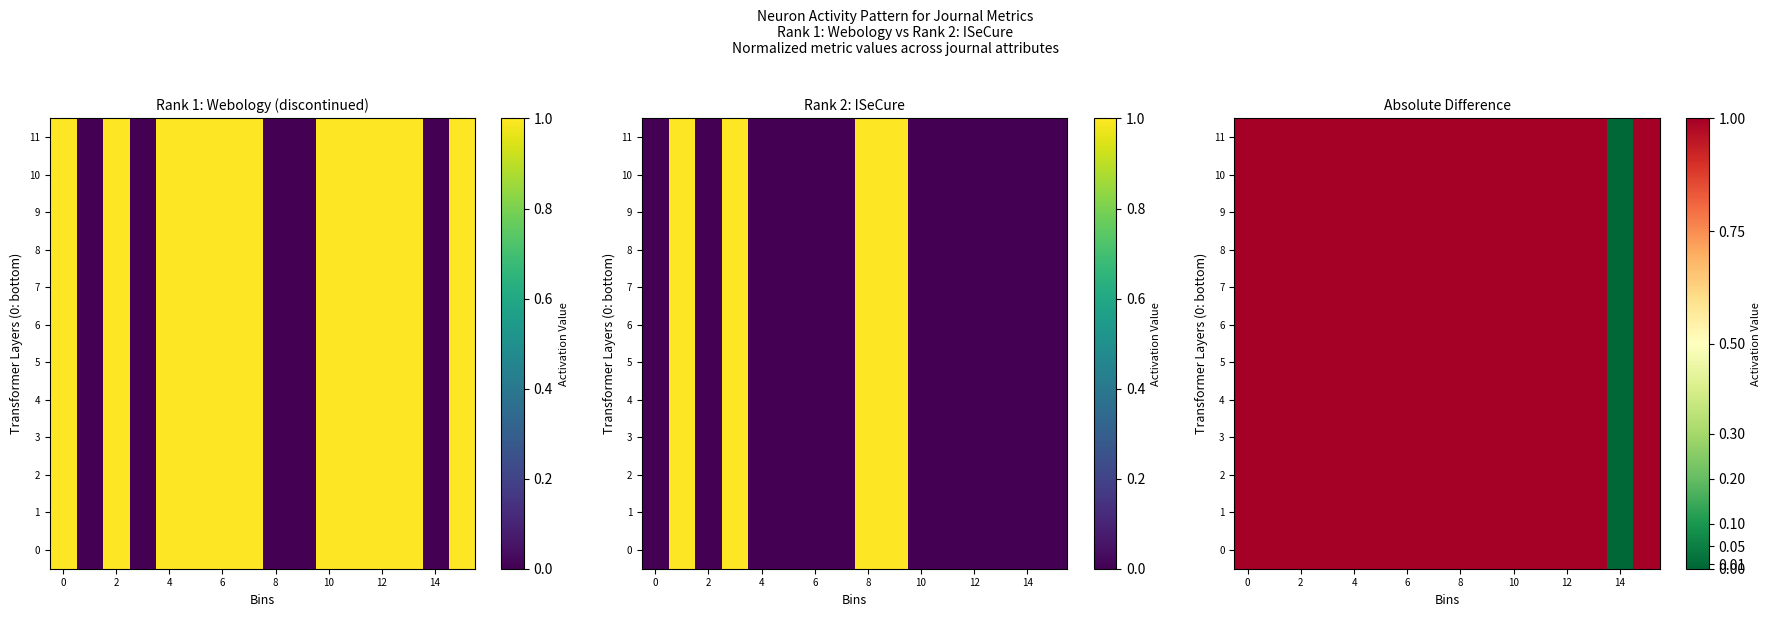

How many data points does each series have?

16